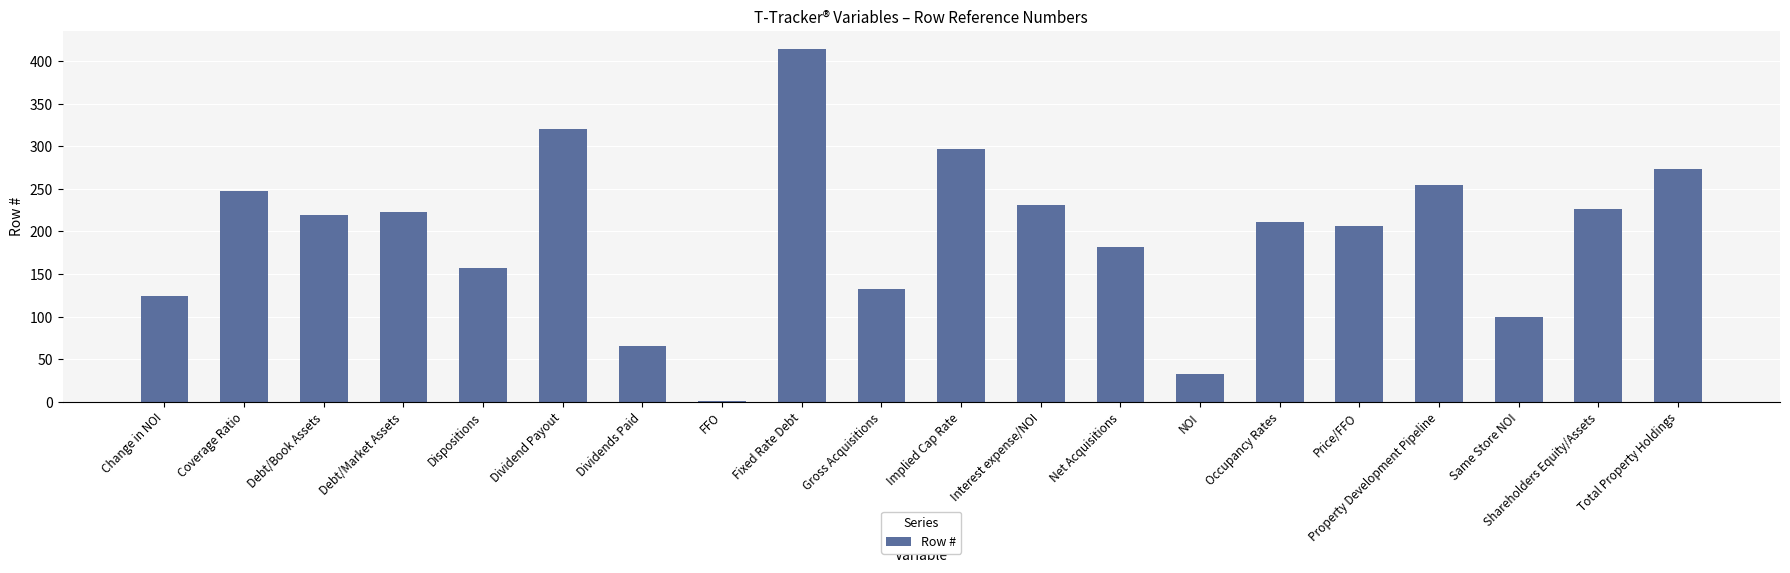

What is the greatest value displayed?

415